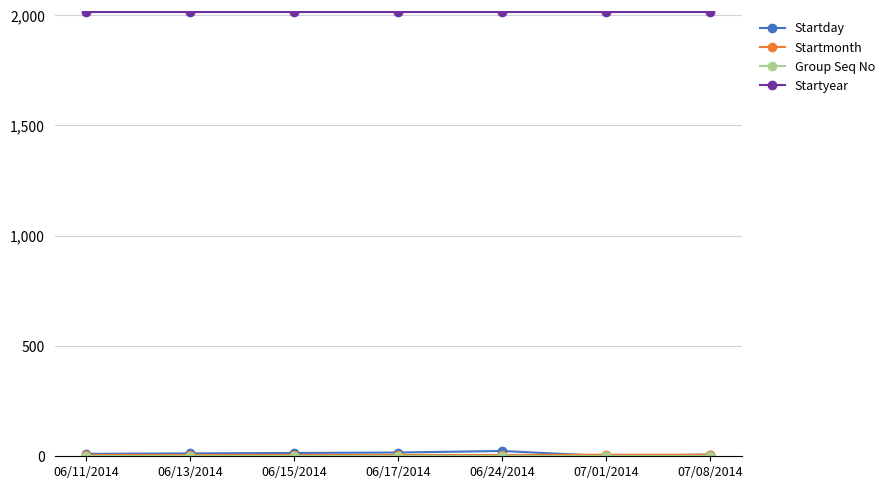

What is the label of the 7th point from the left?

07/08/2014